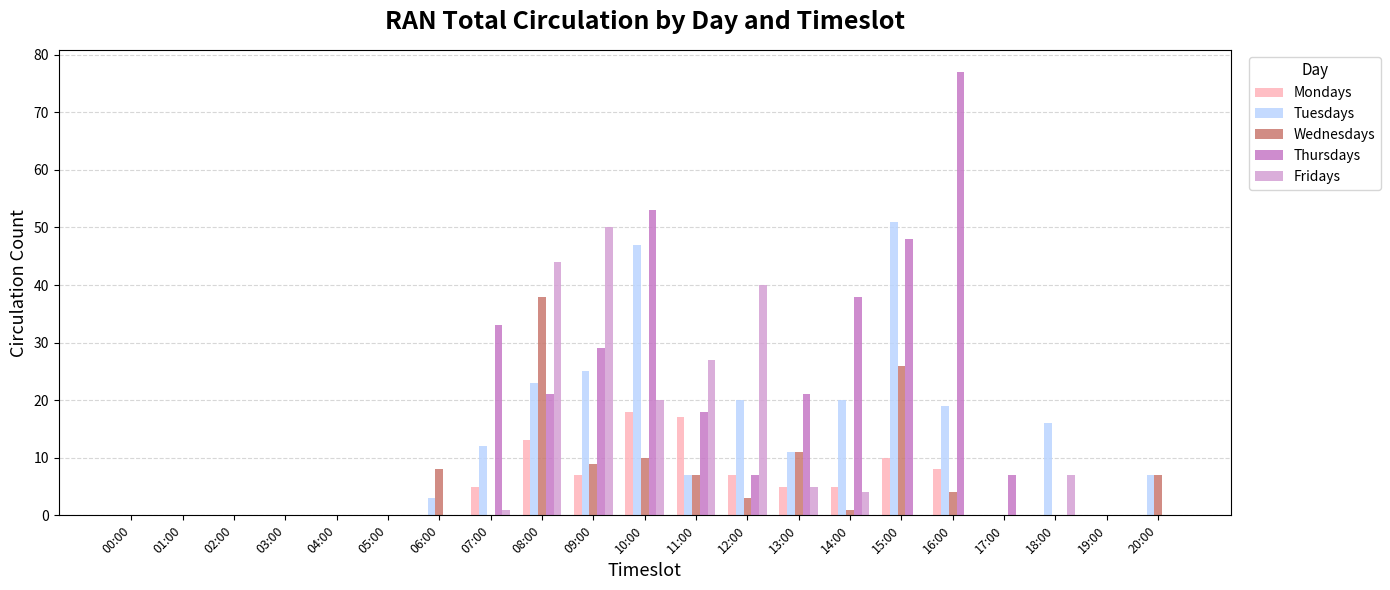

Count the number of categories in the chart.

21